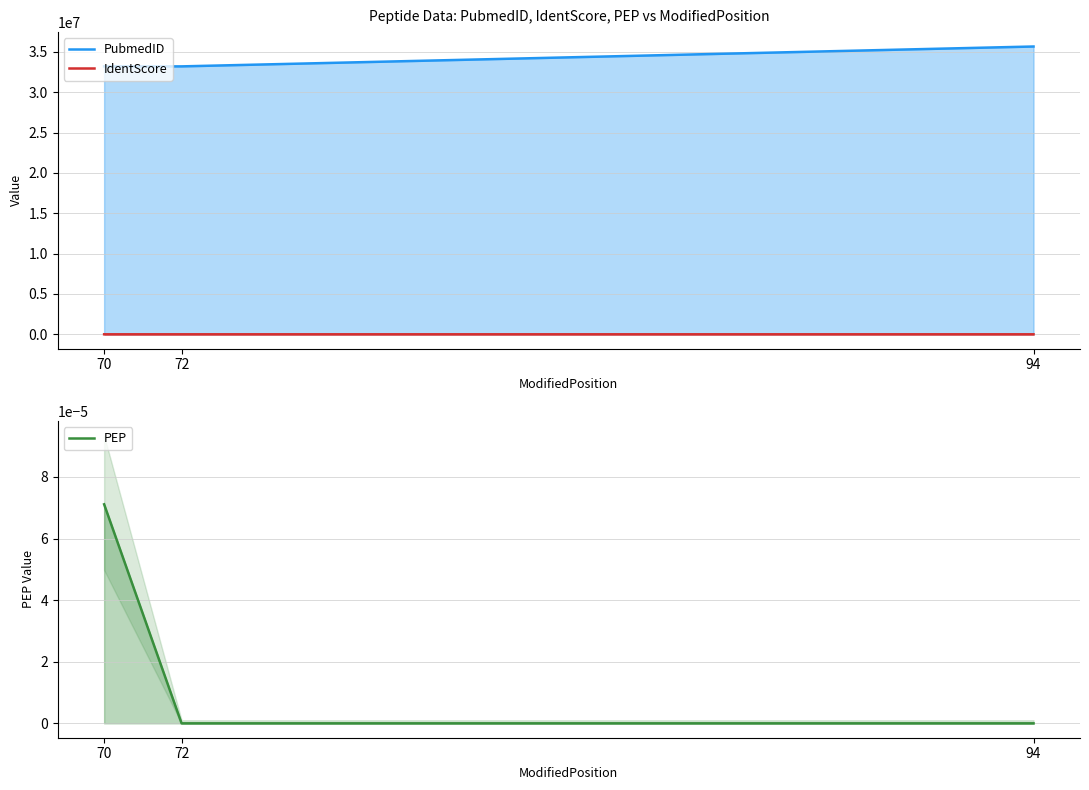

What is the minimum value for PubmedID?

33216923.0